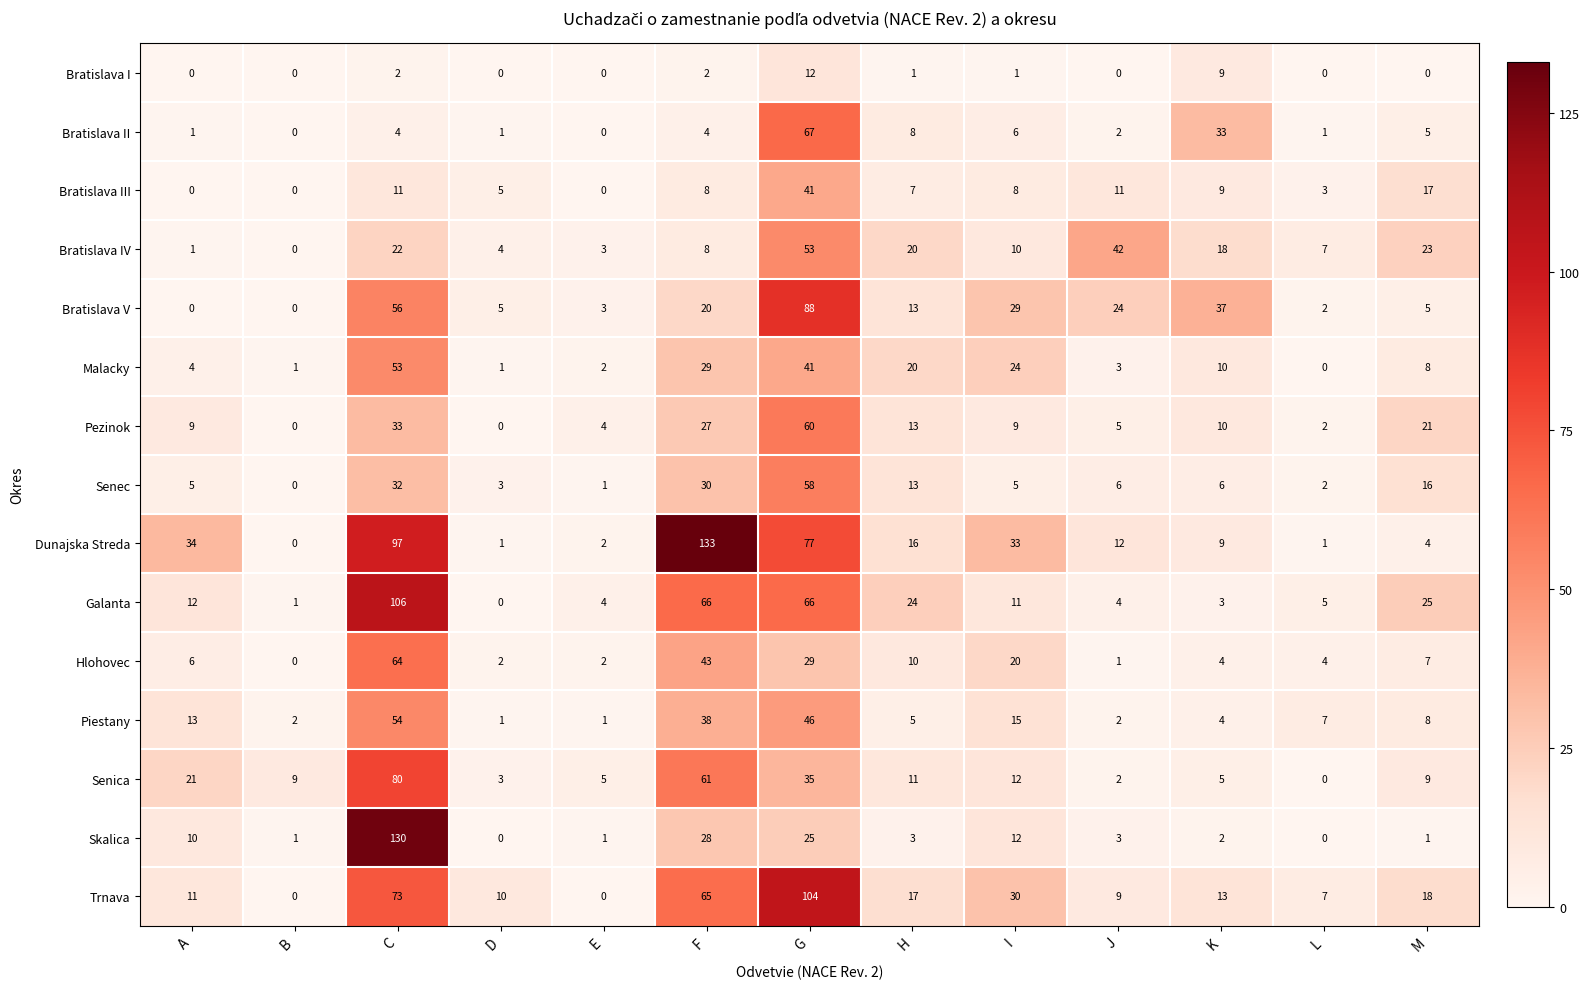

What is the maximum value for Senica?

80